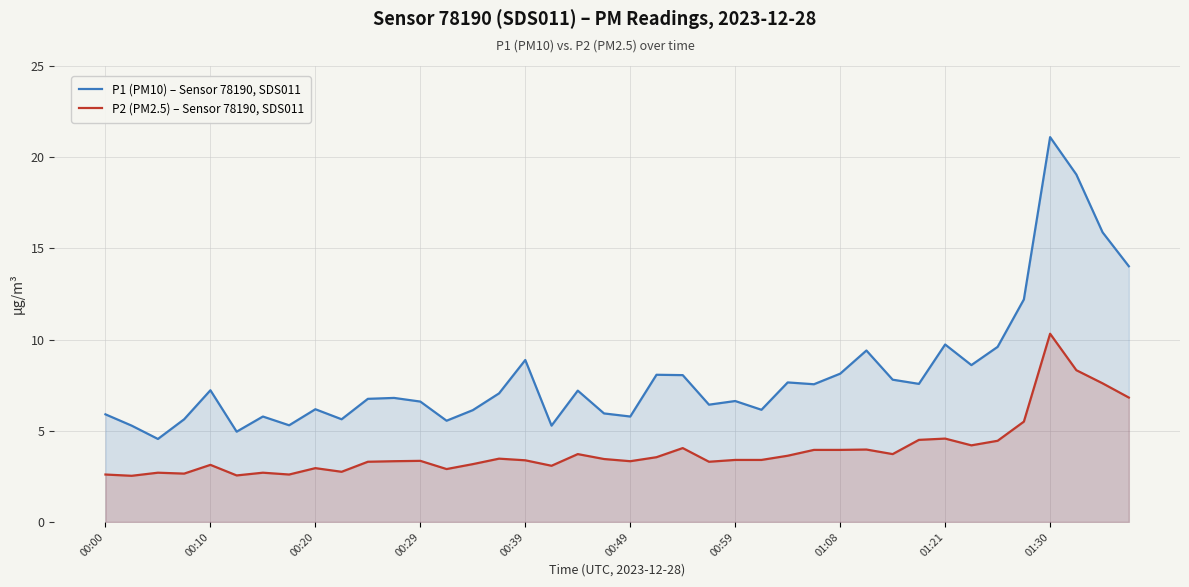

At which label does P2 (PM2.5) – Sensor 78190, SDS011 first exceed 3?

00:10